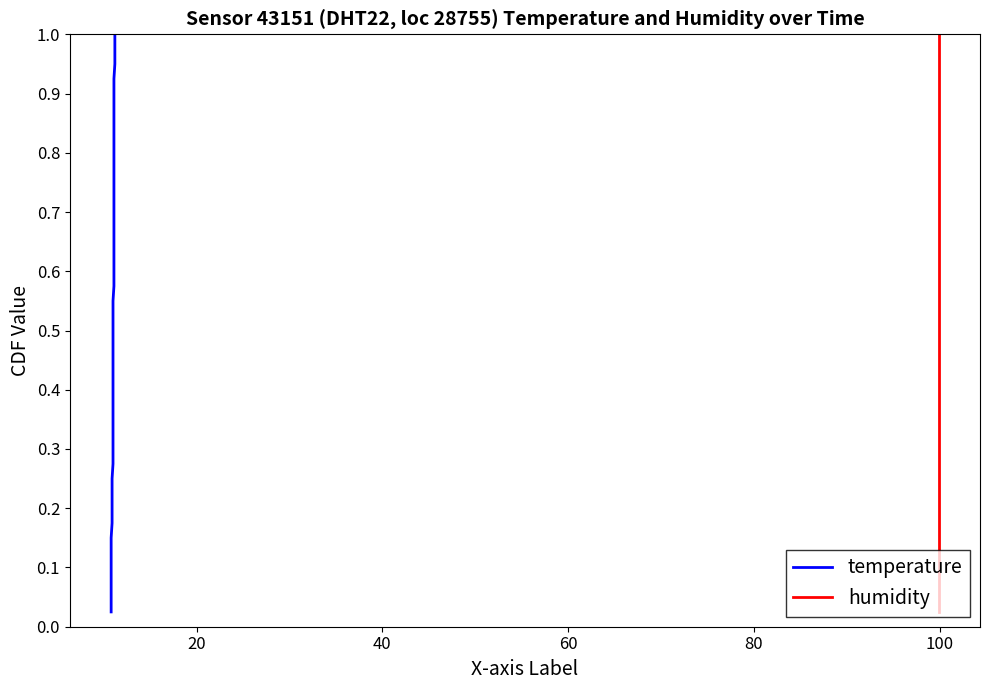

Is the value of humidity at 25 greater than the value of temperature at 39?

No